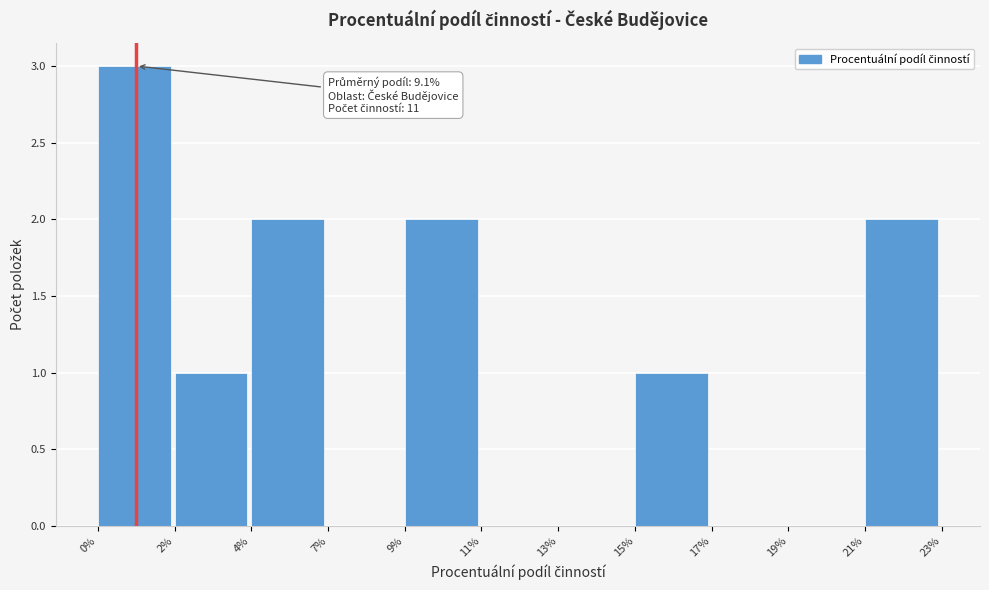

Reading right to left, extract all data points from this chart.

21%=2	19%=0	17%=0	15%=1	13%=0	11%=0	9%=2	7%=0	4%=2	2%=1	0%=3